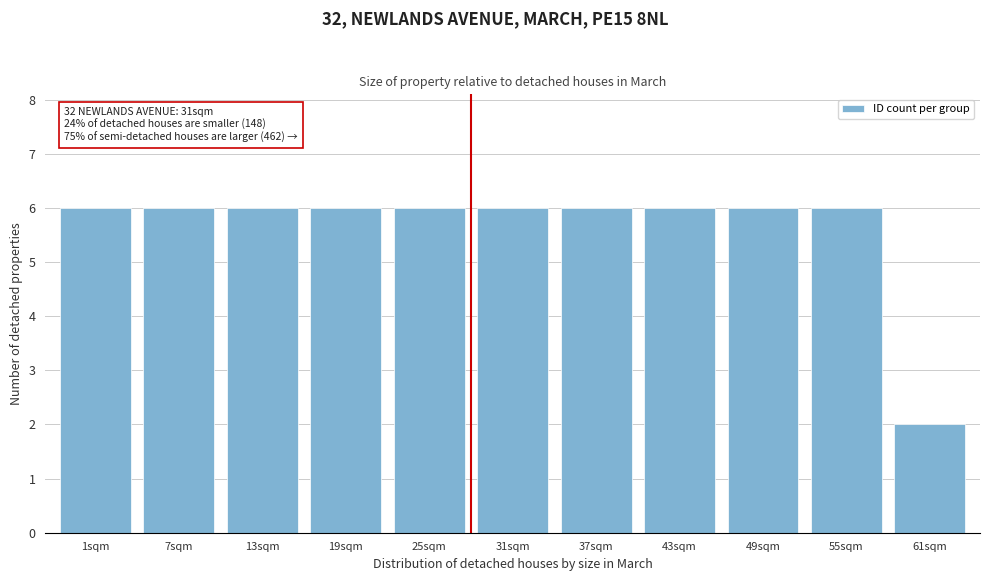

Reading left to right, transcribe all the data shown in this chart.

1sqm=6	7sqm=6	13sqm=6	19sqm=6	25sqm=6	31sqm=6	37sqm=6	43sqm=6	49sqm=6	55sqm=6	61sqm=2